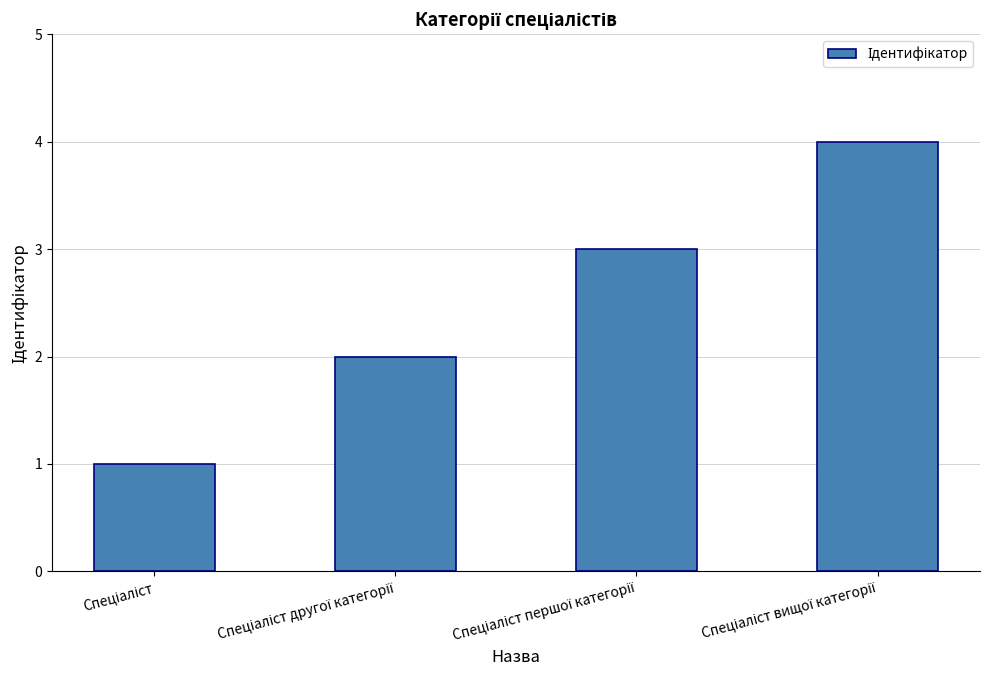

What is the sum of all values?

10